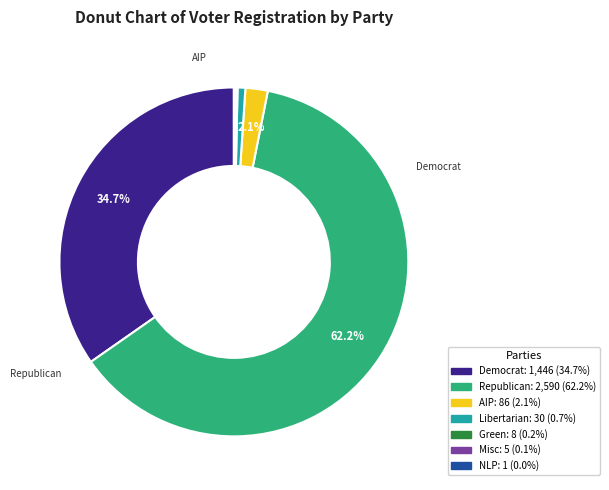

Does any single category account for the majority?

Yes